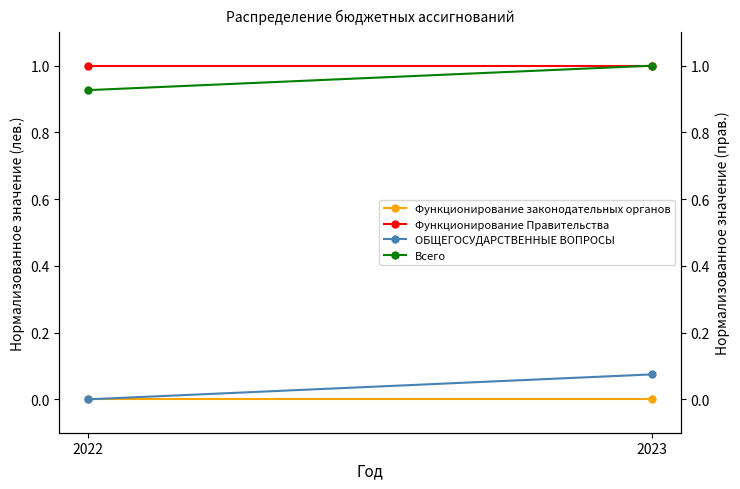

At how many categories does at least one series exceed 0?

2